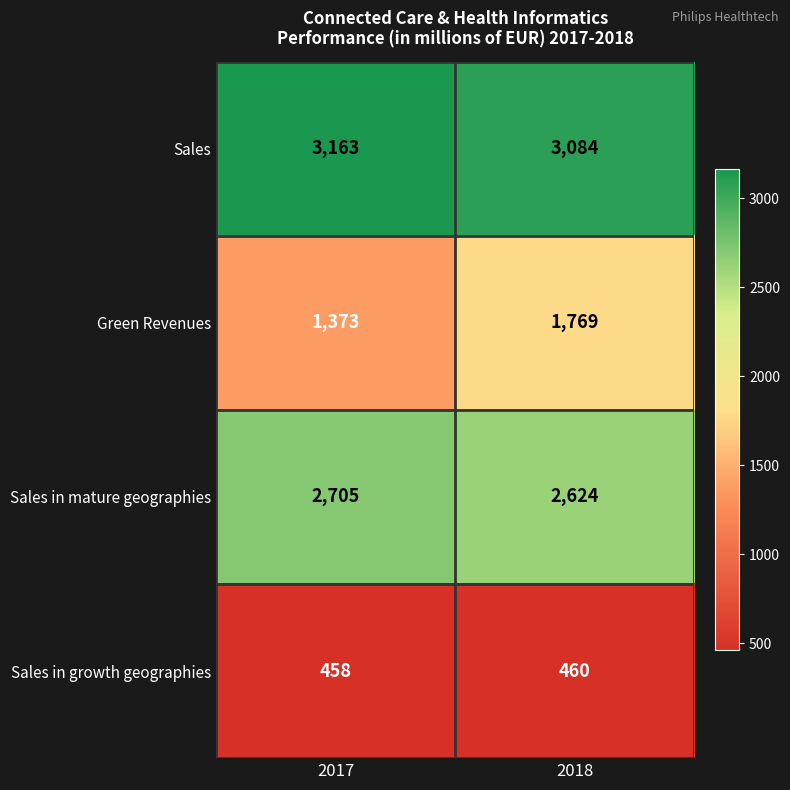

Count the number of categories in the chart.

2